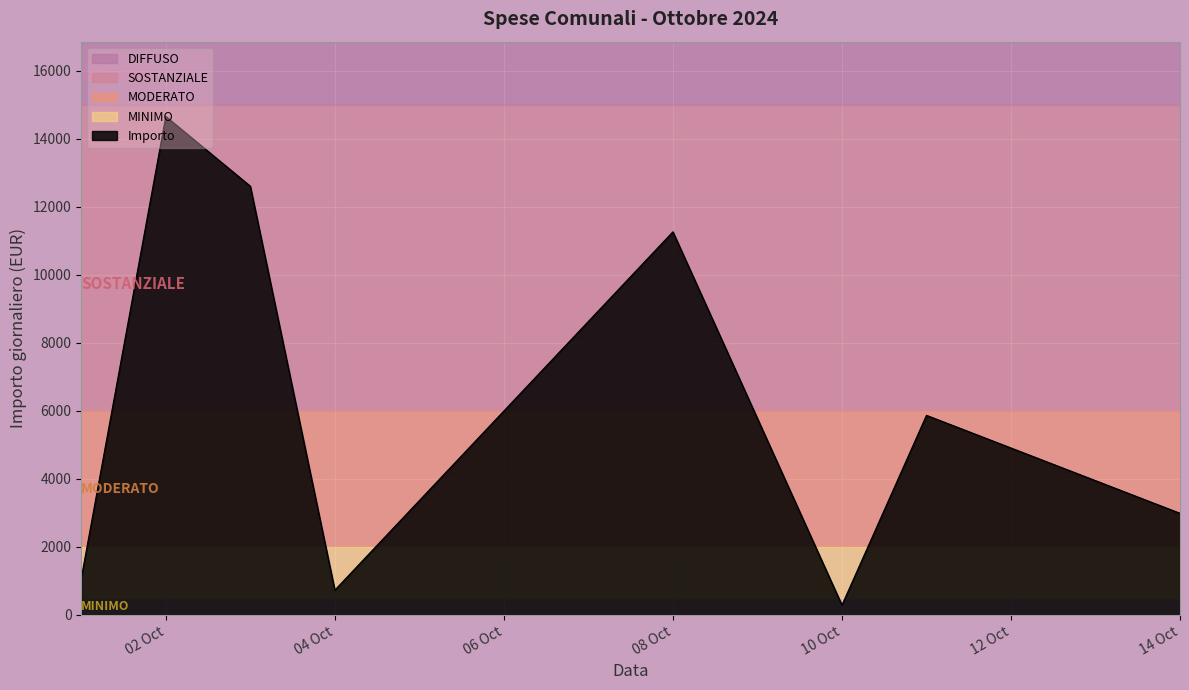

Which category has the lowest value in the Importo series?

10 Oct